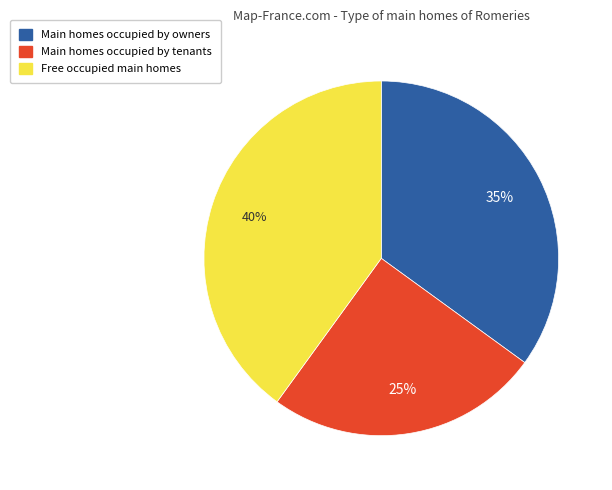

Is there any slice that represents more than half of the pie?

No